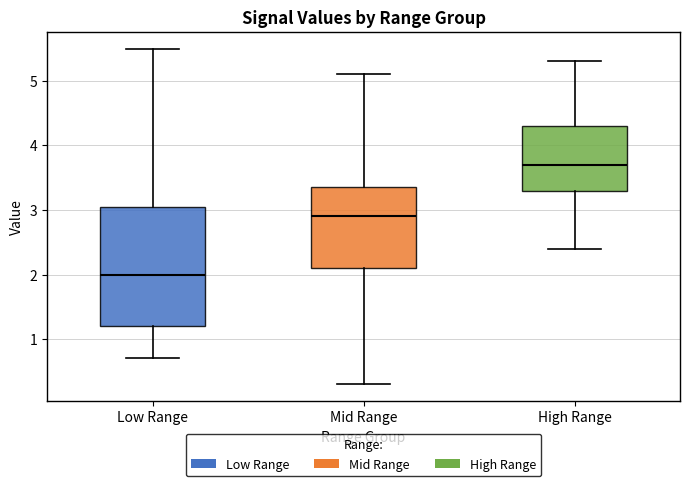

Reading left to right, transcribe this box plot: for each box, give where its median line is, the range the box spans, and where its two whiskers end, as read against the y-axis. The values are not printed on the chart, so give them approximately, as read against the axis.

Low Range: median 2.0, box 1.2 to 3.1, whiskers 0.7 to 5.5
Mid Range: median 2.9, box 2.1 to 3.4, whiskers 0.3 to 5.1
High Range: median 3.7, box 3.3 to 4.3, whiskers 2.4 to 5.3